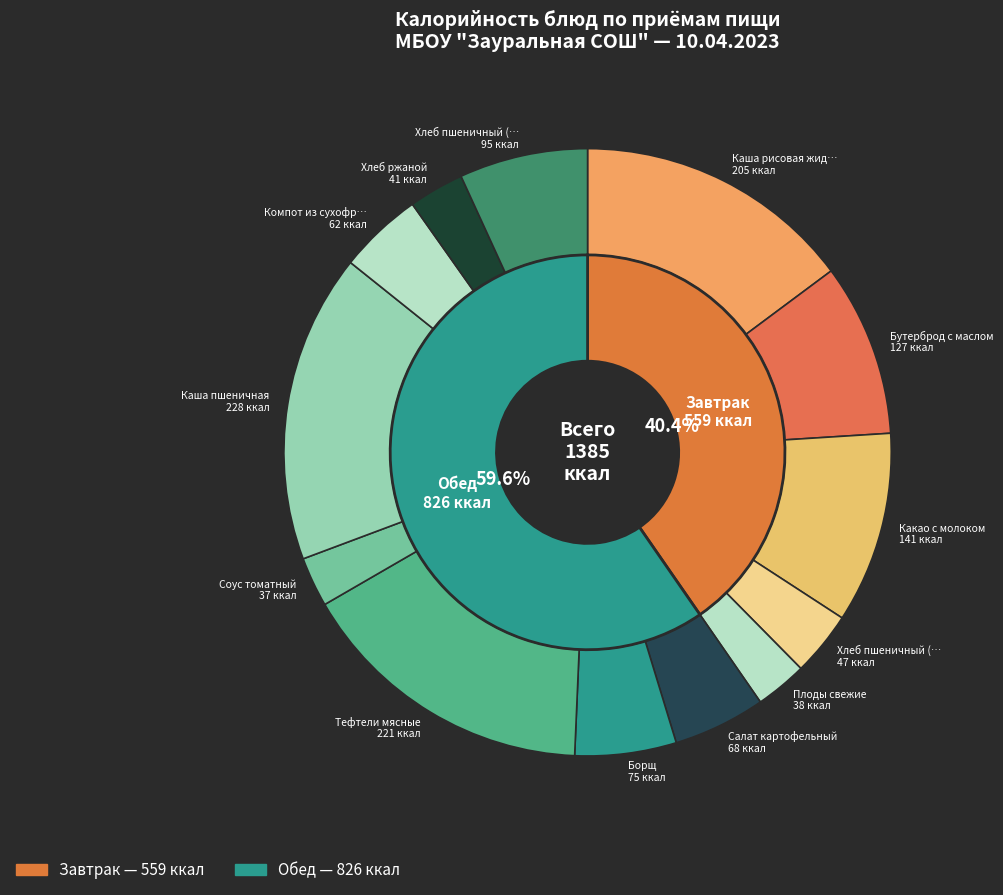

Which slice is the largest?

Каша пшеничная